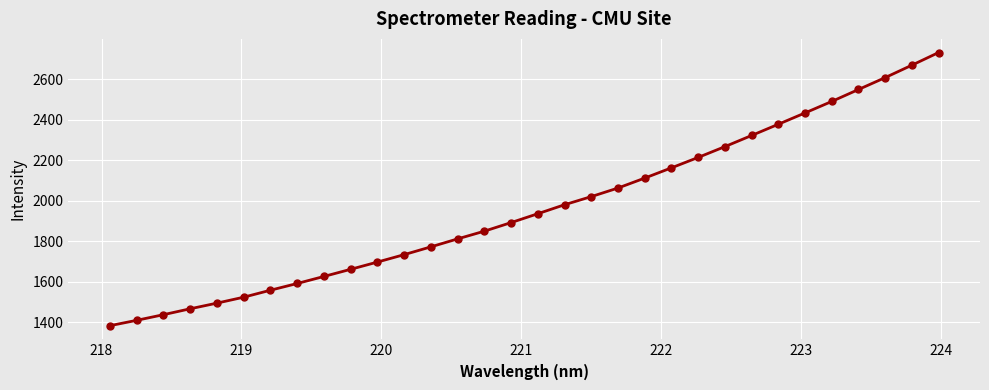

What is the smallest value displayed?

1383.6